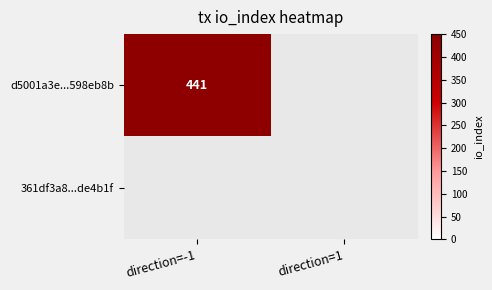

At which label is 361df3a887c7f5f0b5d0d5ba269929f05de4b1f closest to 0?

direction_-1